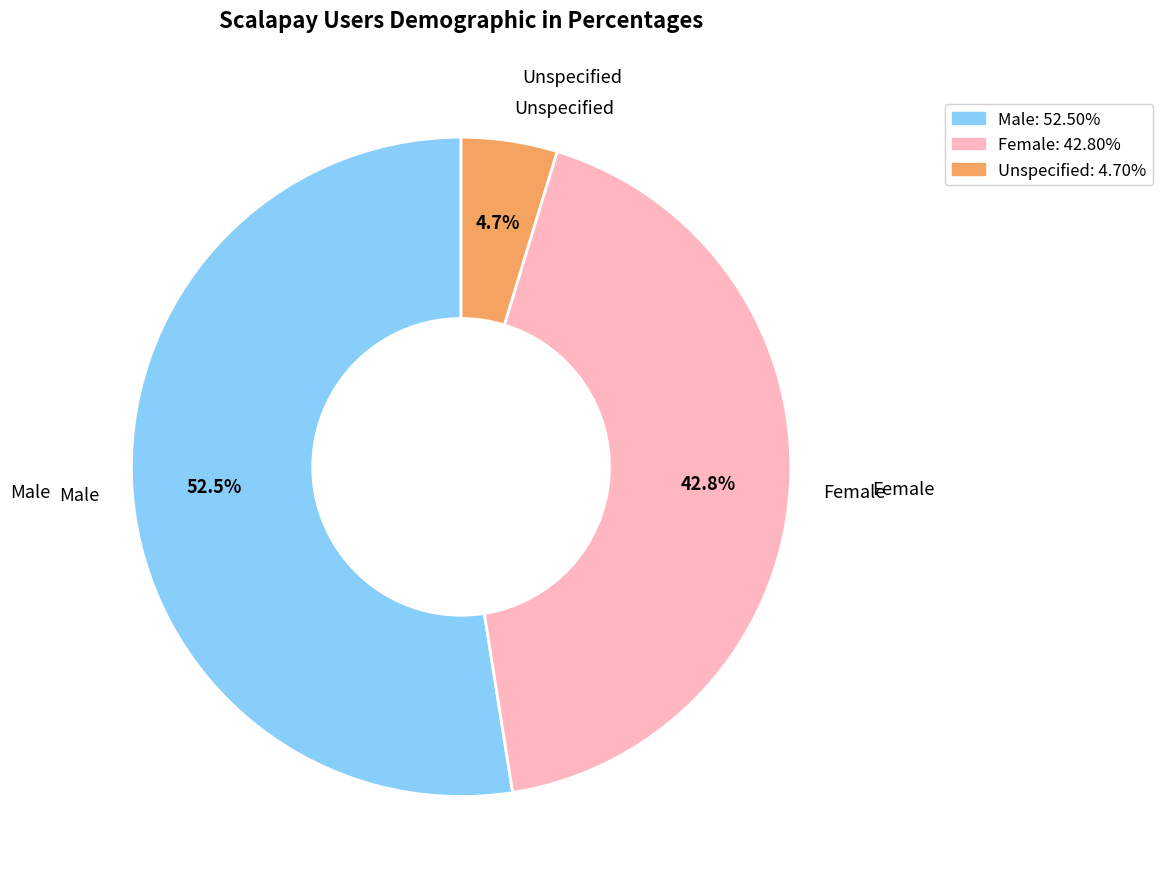

Is there a majority slice in this chart?

Yes